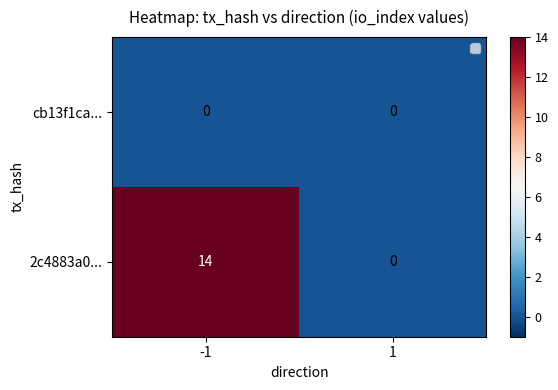

The value of 2c4883a0... at 1 is 0. True or false?

True